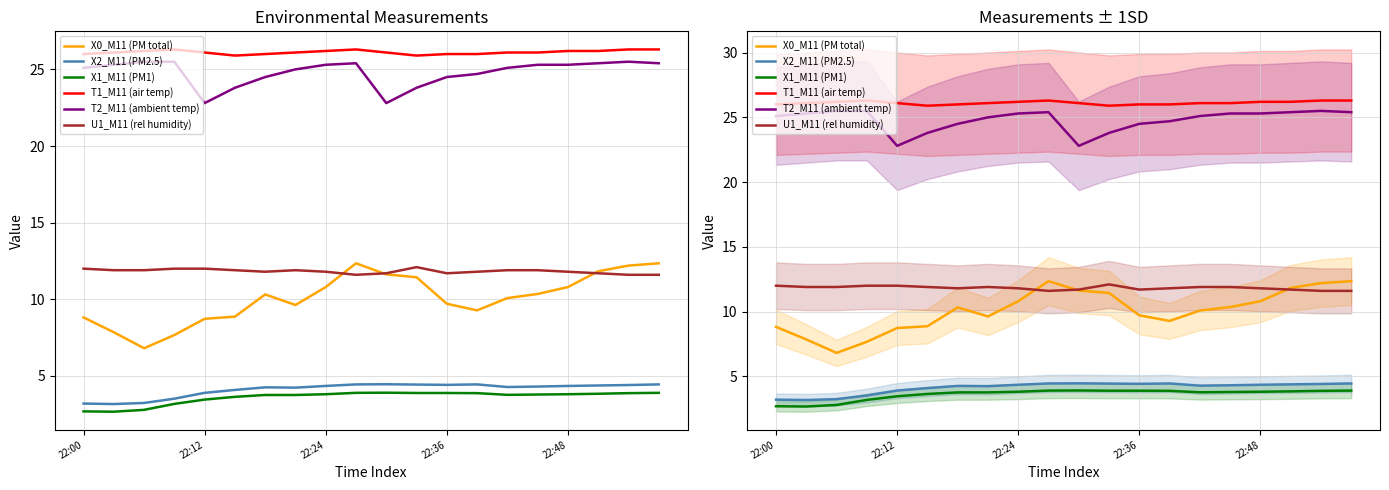

What is the total value across all series at 9?

84.0